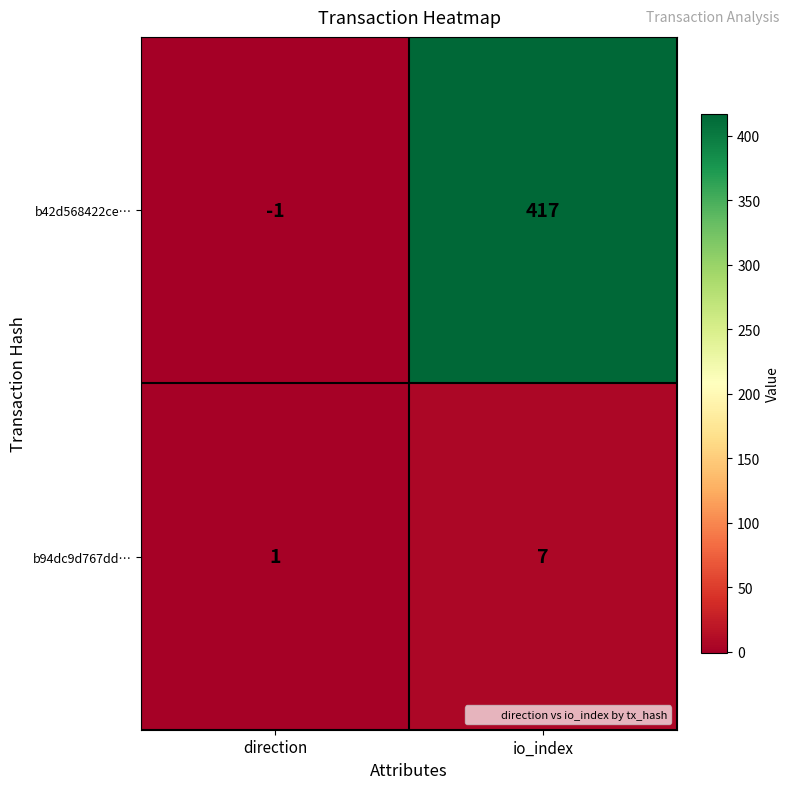

What is the sum of the b42d568422ce… values at io_index and direction?

416